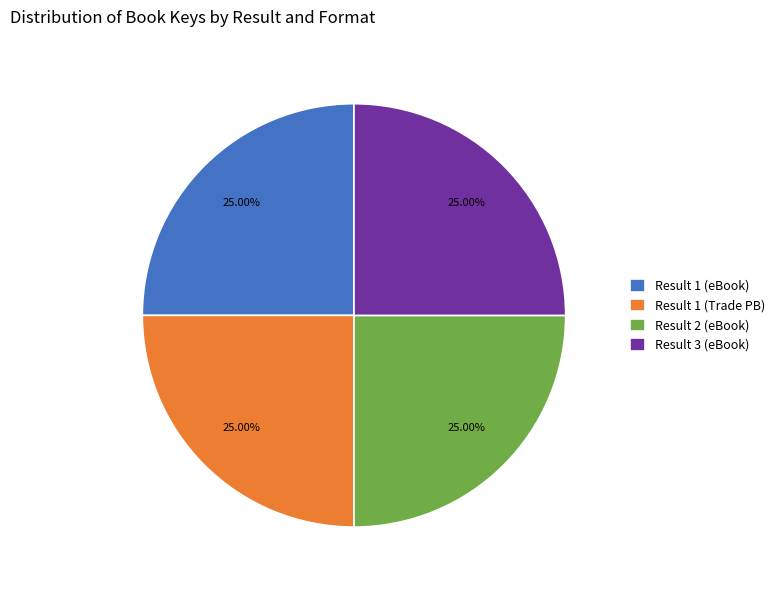

Does any single category account for the majority?

No